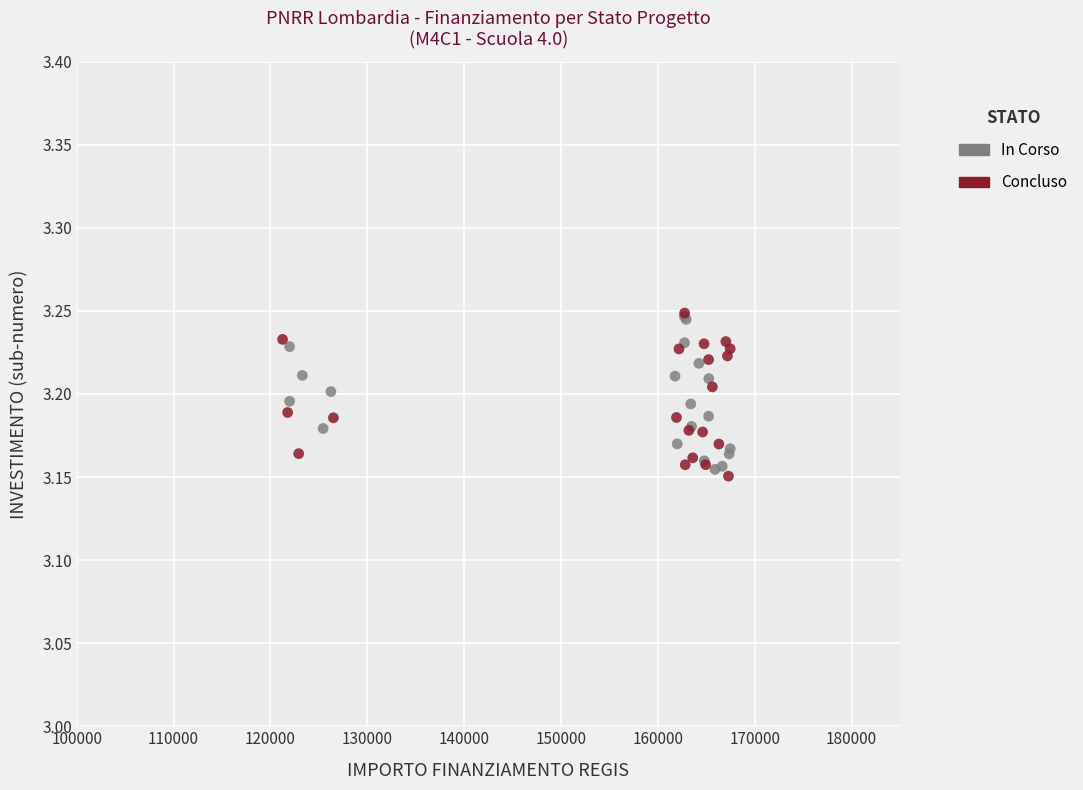

What are all the series names shown in the legend?

In Corso, Concluso